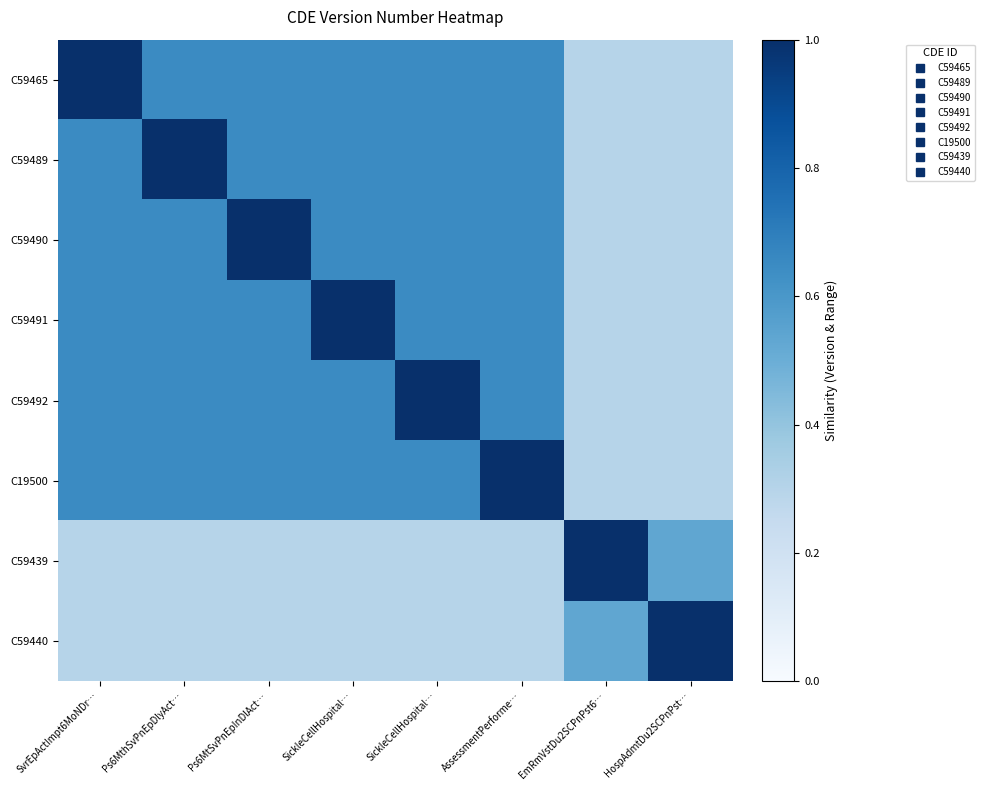

What is the difference between the highest and lowest values at AssessmentPerforme…?

0.7